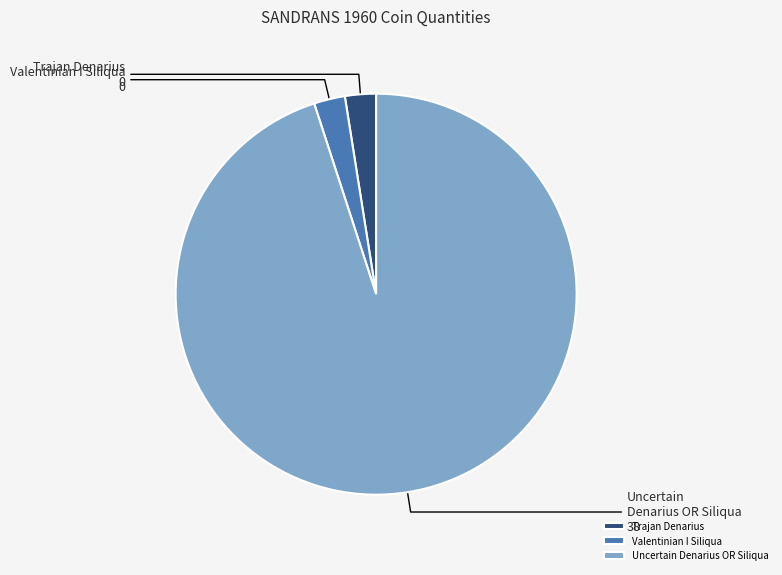

The Uncertain Denarius OR Siliqua slice represents 85% of the pie. True or false?

False